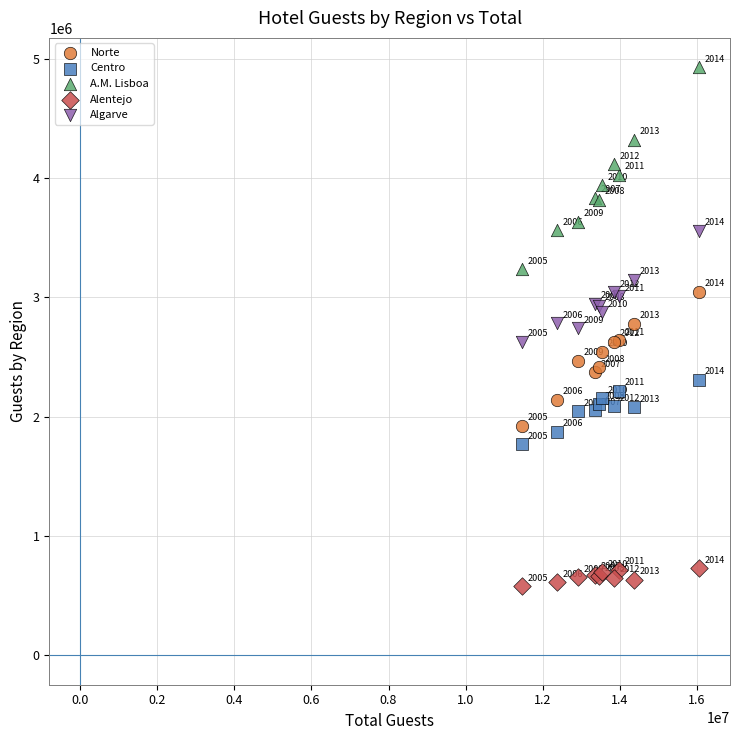

Which series has the widest spread of Y values?

A.M. Lisboa